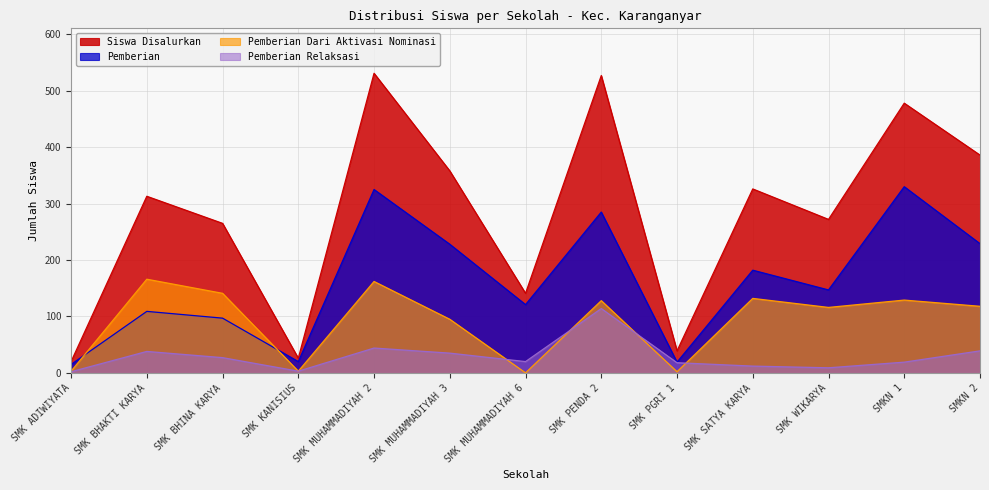

What is the total value across all series at SMK PENDA 2?

1054